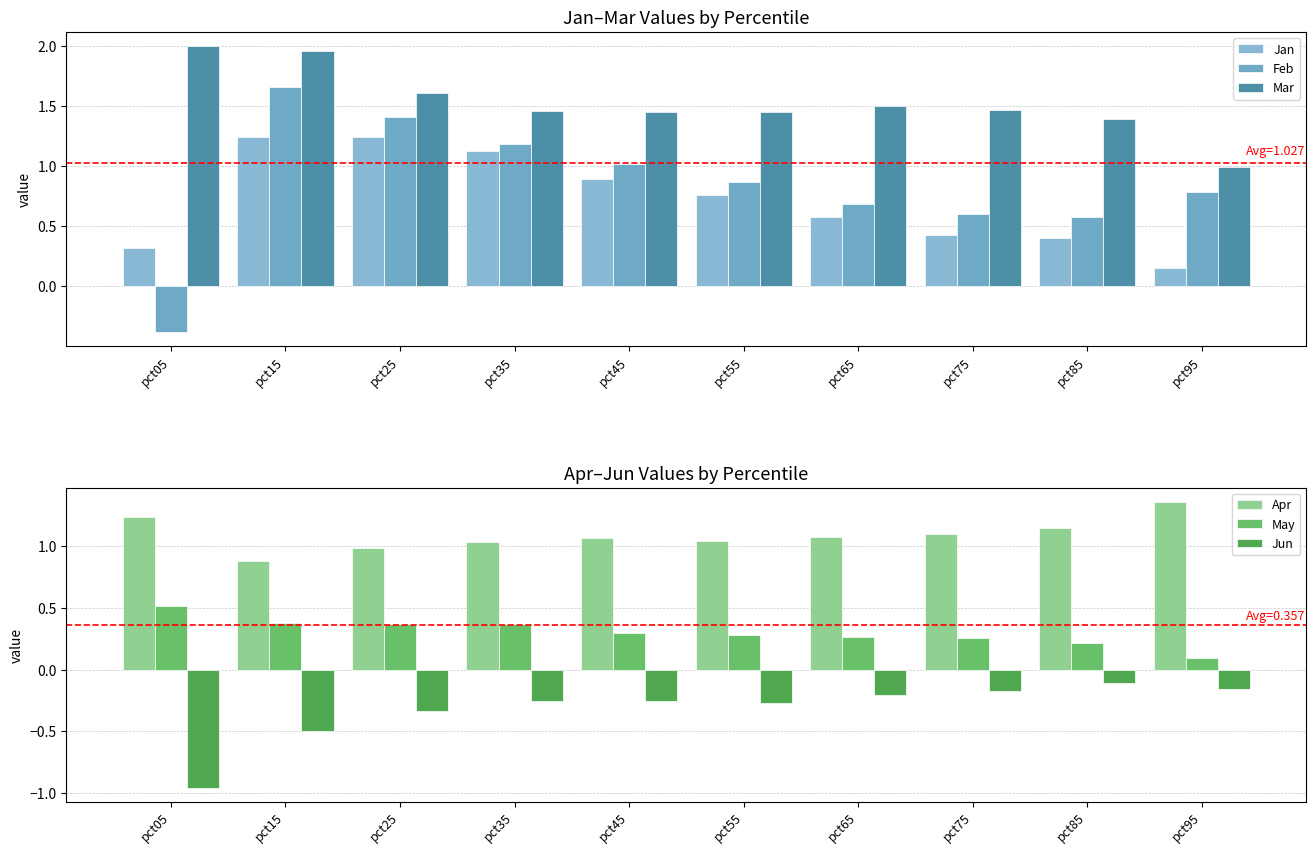

Rank the series by their maximum value, from lowest to highest.

Jun, May, Jan, Apr, Feb, Mar